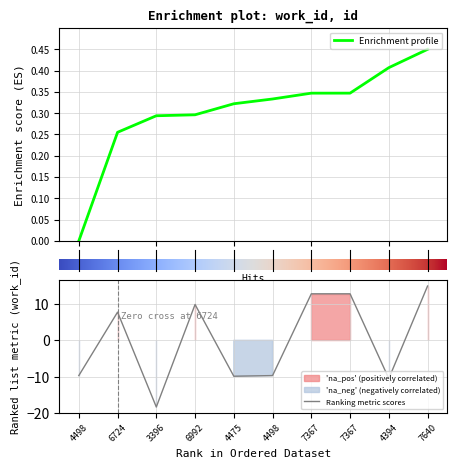

What is the average value?

0.3